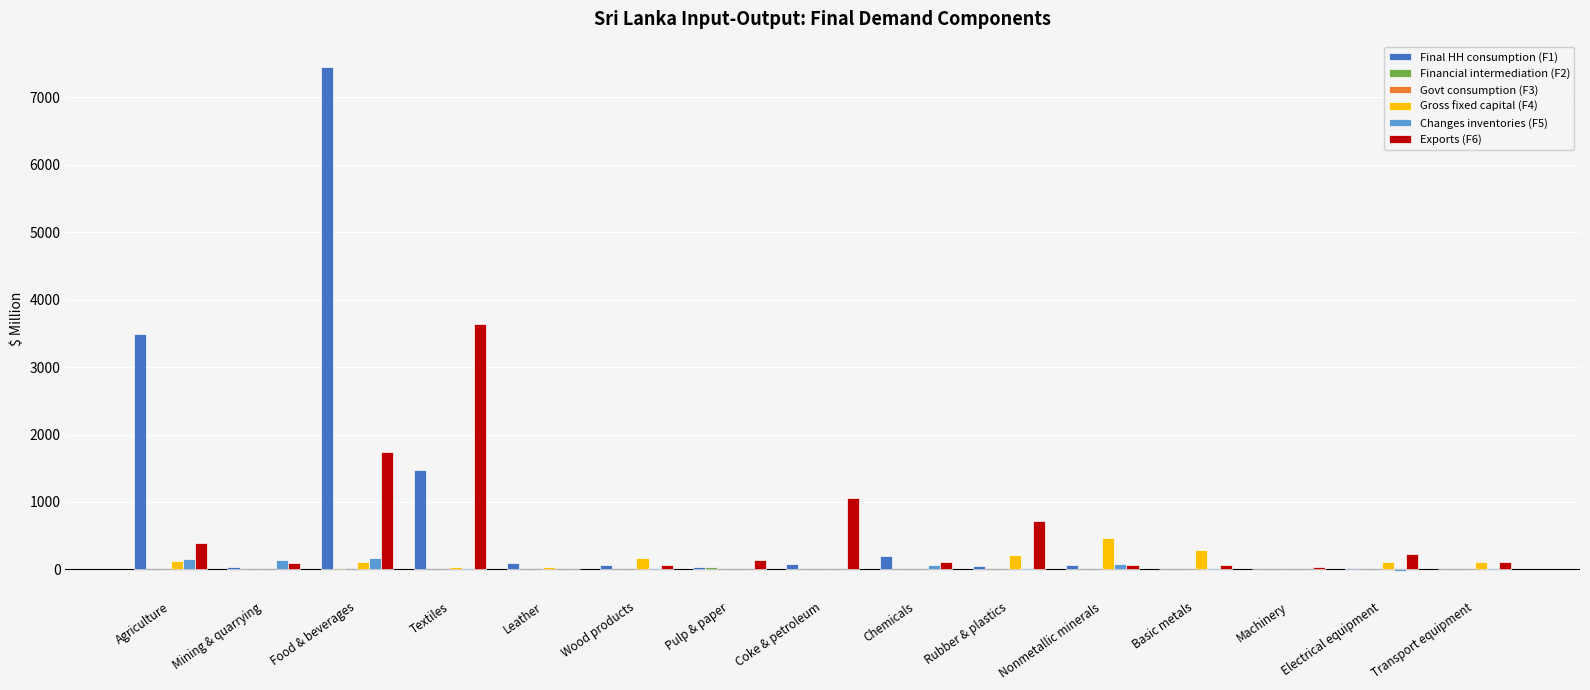

What is the sum of all Changes inventories (F5) values?

666.3